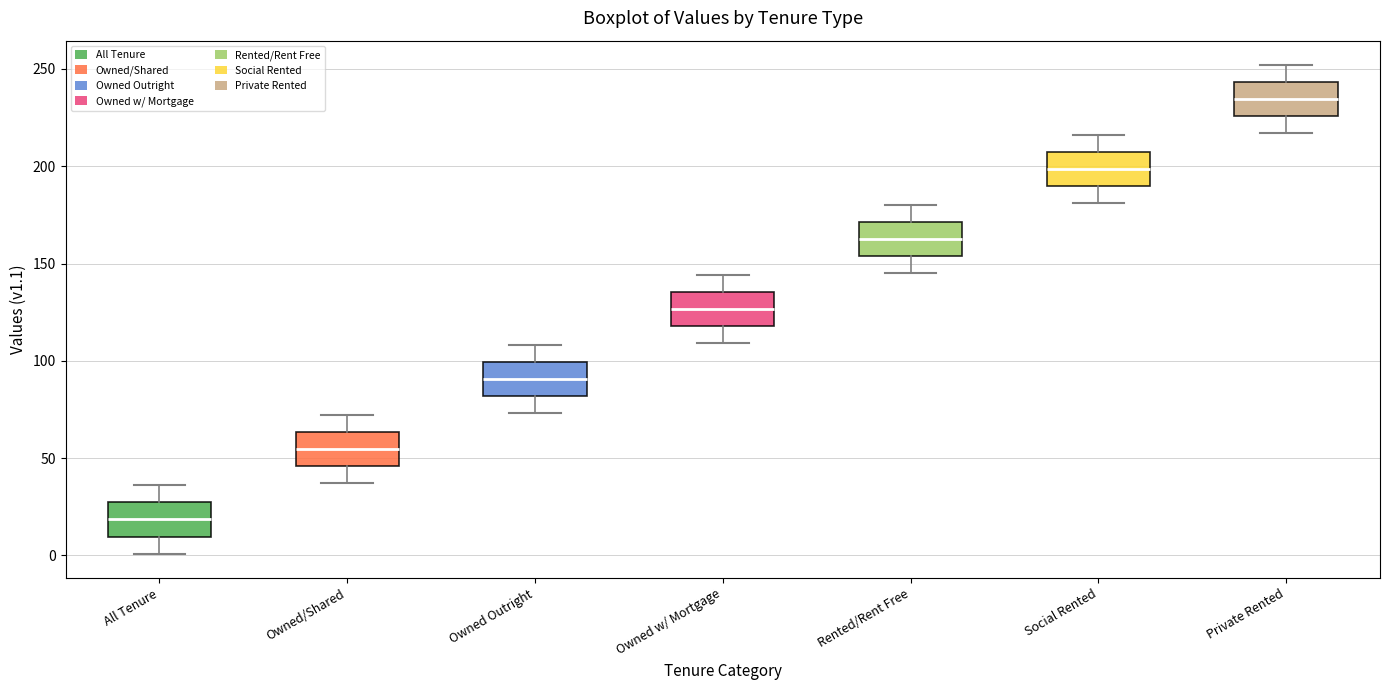

Reading left to right, transcribe this box plot: for each box, give where its median line is, the range the box spans, and where its two whiskers end, as read against the y-axis. The values are not printed on the chart, so give them approximately, as read against the axis.

All Tenure: median 20, box 10 to 25, whiskers 0 to 35
Owned/Shared: median 55, box 45 to 65, whiskers 35 to 70
Owned Outright: median 90, box 80 to 100, whiskers 75 to 110
Owned w/ Mortgage: median 125, box 120 to 135, whiskers 110 to 145
Rented/Rent Free: median 165, box 155 to 170, whiskers 145 to 180
Social Rented: median 200, box 190 to 205, whiskers 180 to 215
Private Rented: median 235, box 225 to 245, whiskers 215 to 250